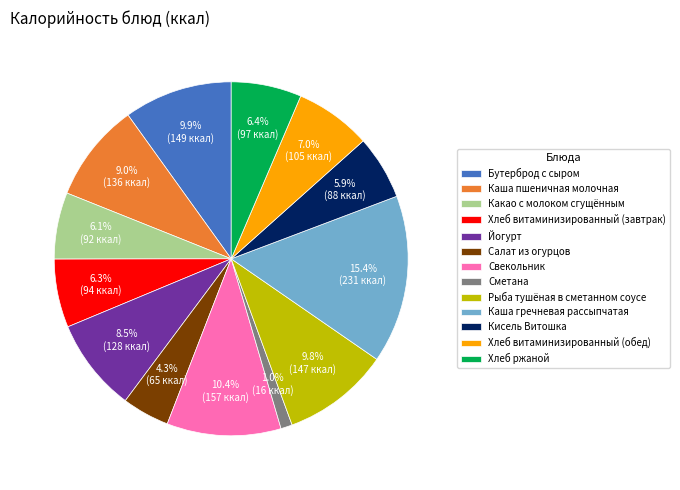

Count the number of slices in the pie.

13